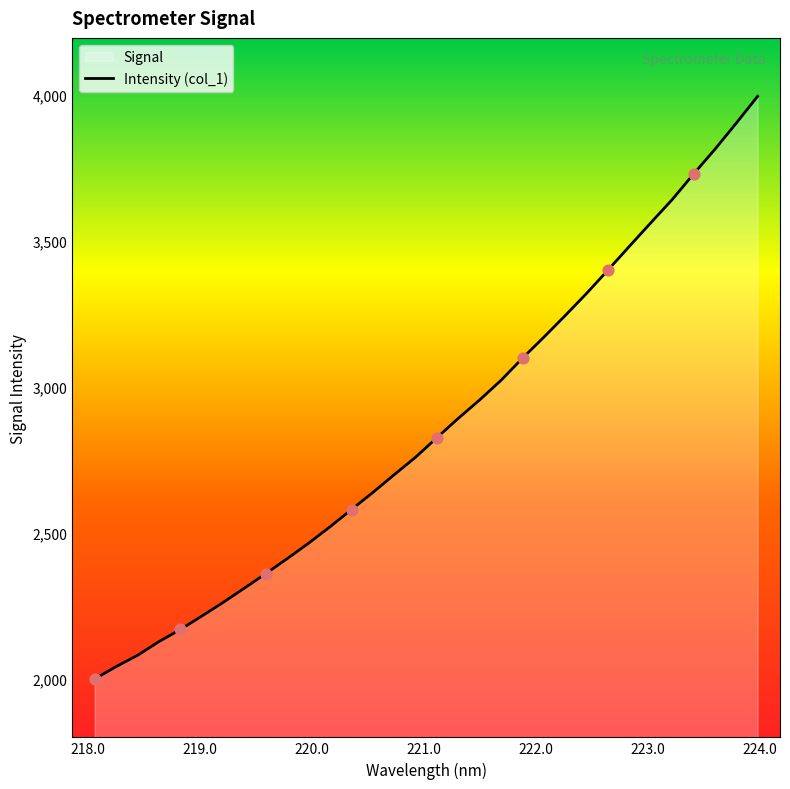

What is the difference between the maximum and minimum values?

1994.6